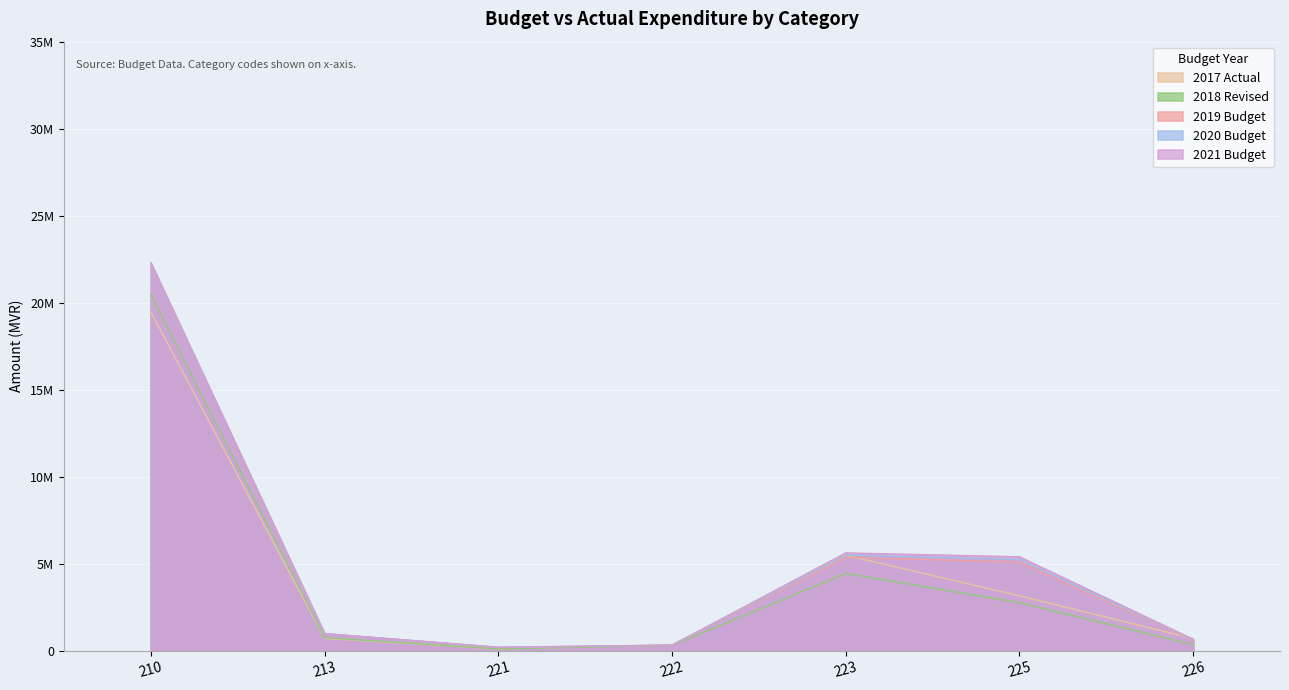

At which category does the chart reach its minimum across all series?

221